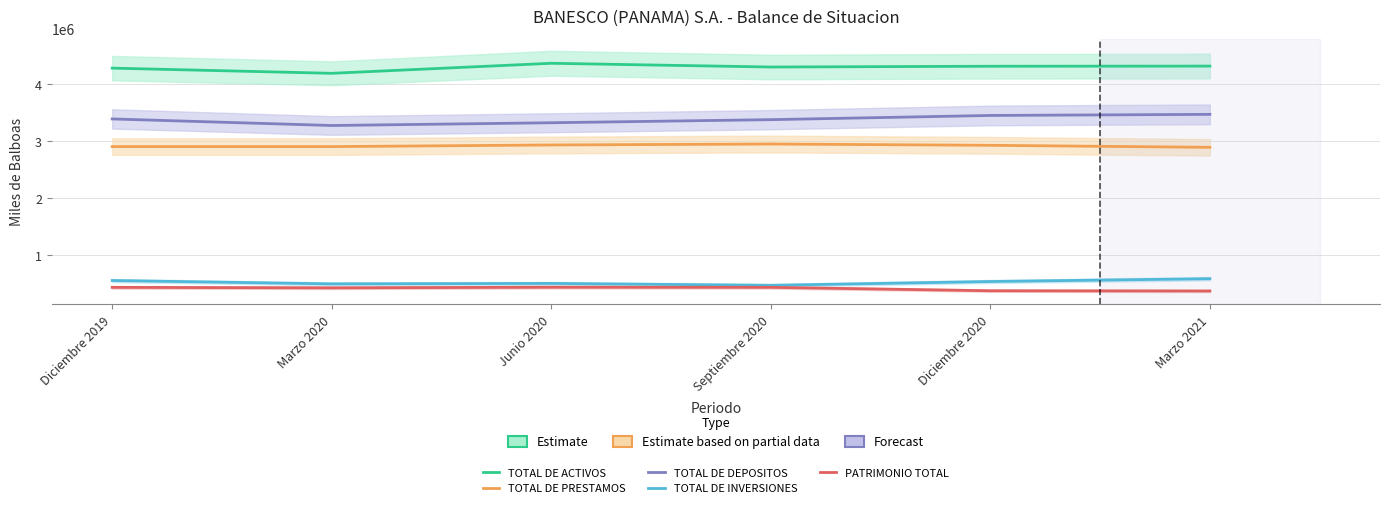

True or false: TOTAL DE PRESTAMOS has a value of 2890472.5 at Marzo 2021.

True